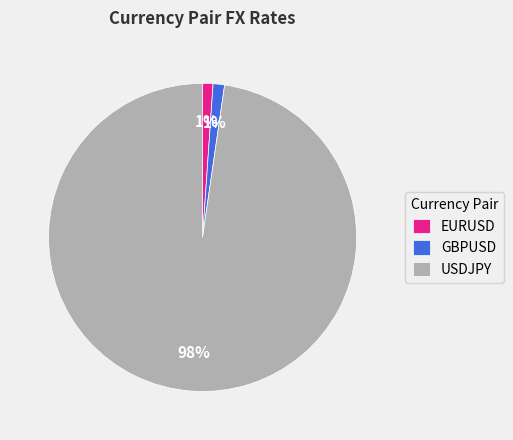

To the nearest percent, what is the difference between the largest and smallest slice percentages?

97%